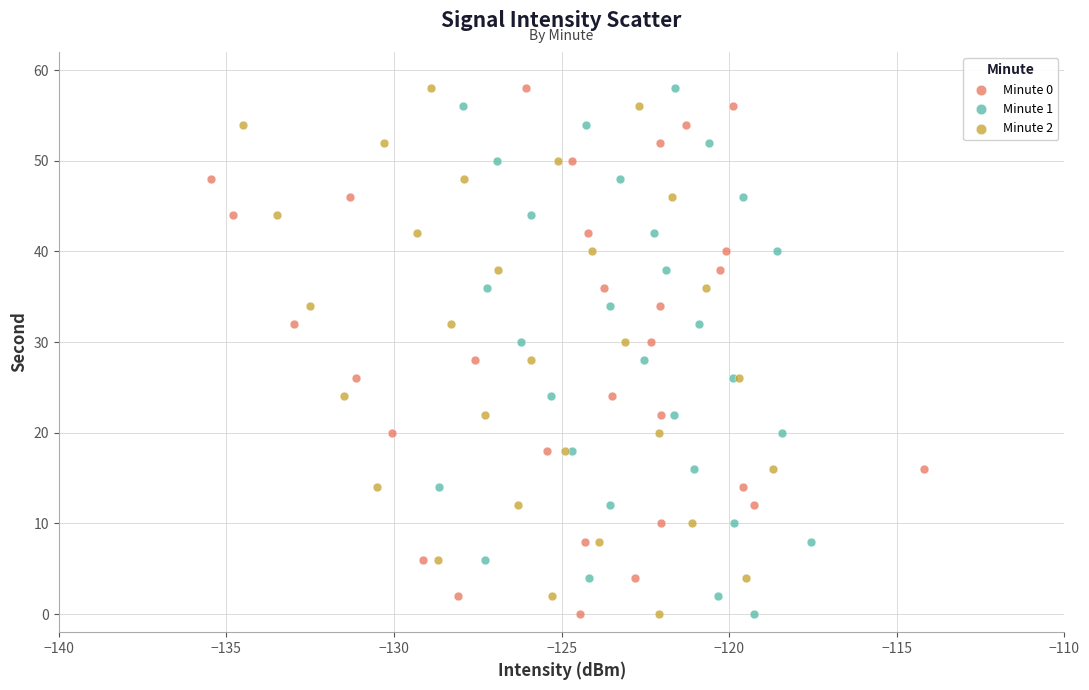

What are all the series names shown in the legend?

Minute 0, Minute 1, Minute 2